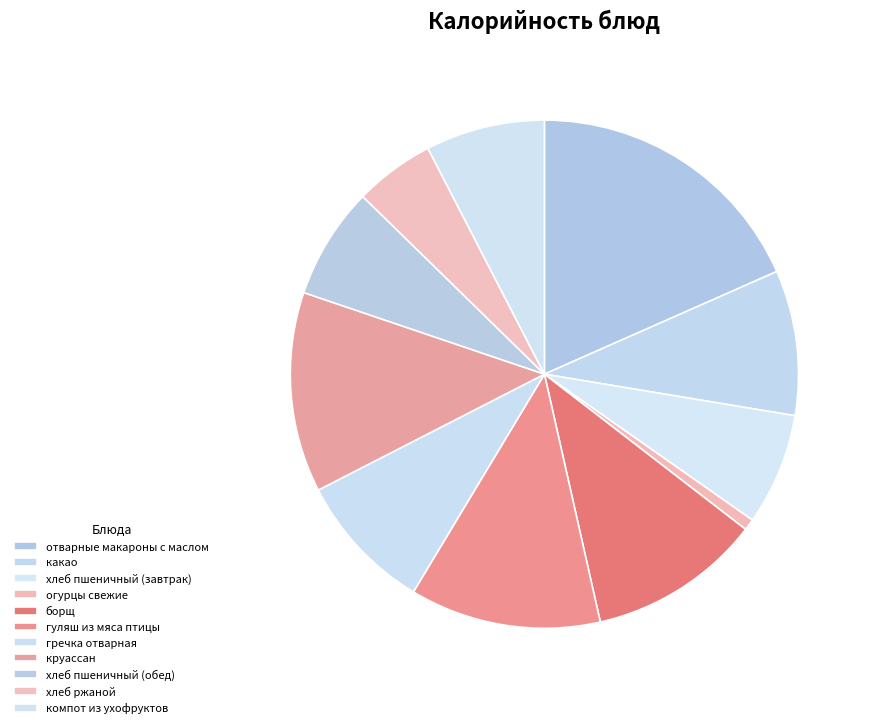

Does any single category account for the majority?

No